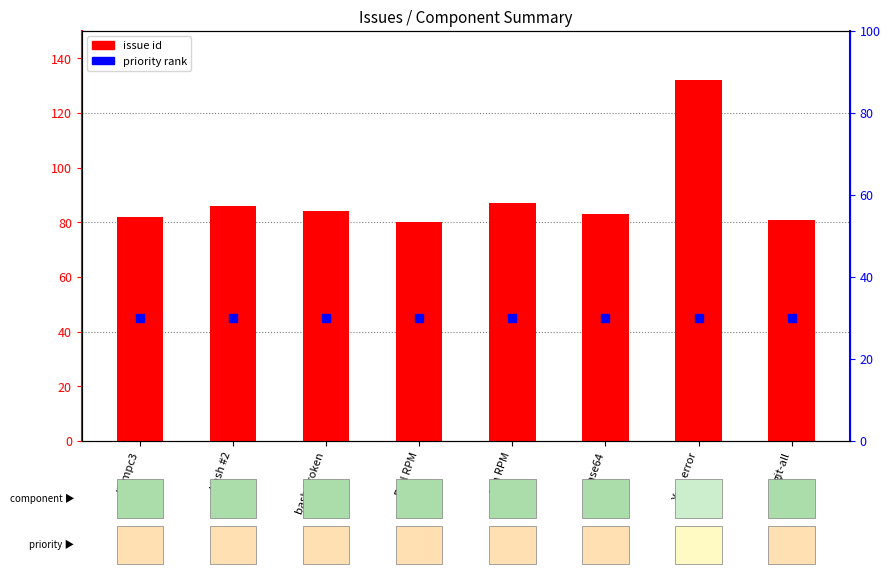

Which series contains the highest Y value?

issue id